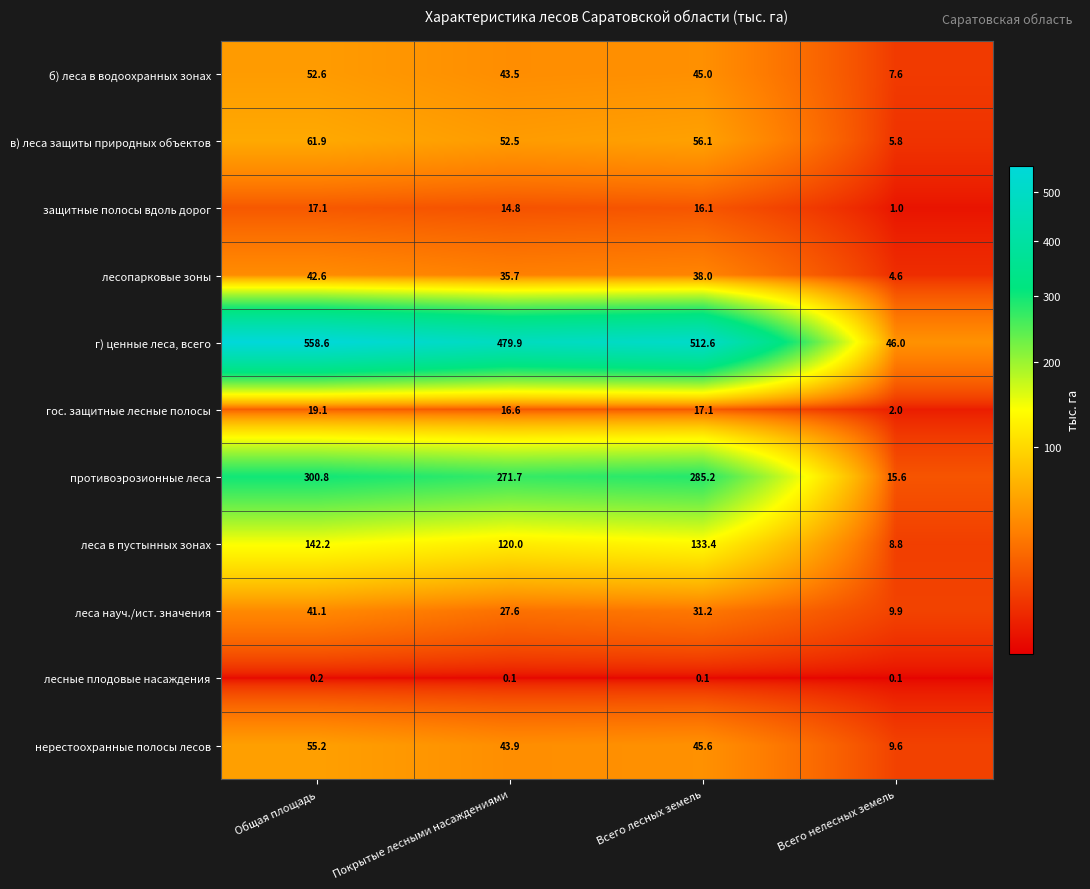

Which series changed the most between Покрытые лесными насаждениями and Всего лесных земель?

г) ценные леса, всего